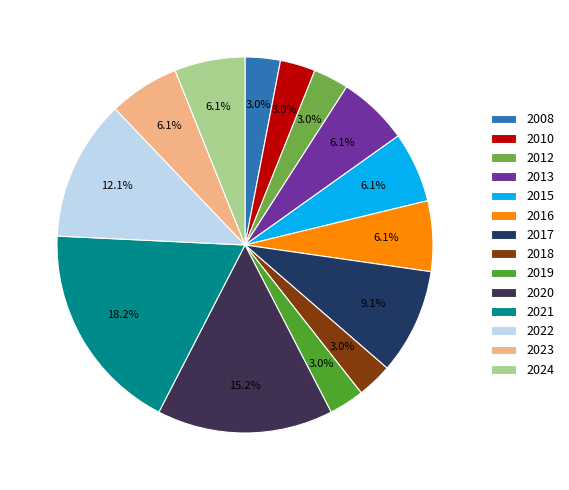

To the nearest percent, what portion does 2017 represent?

9%